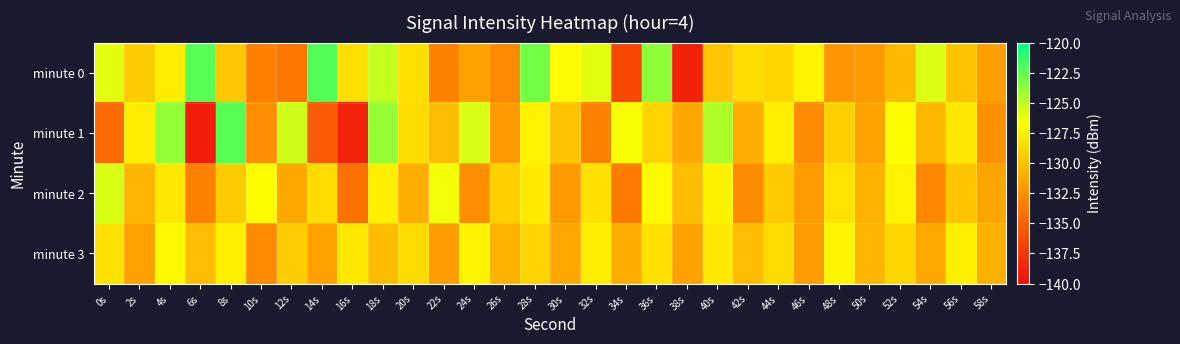

What is the total value across all series at 48s?

-516.5